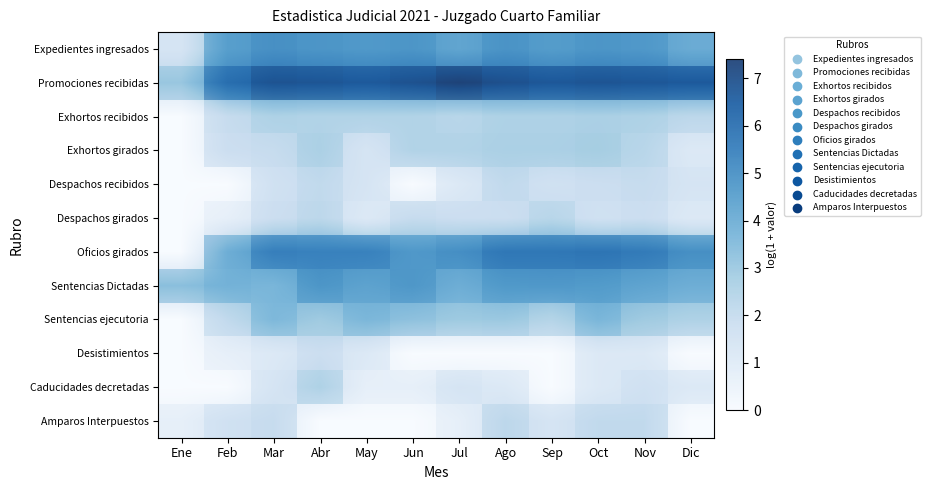

Where is Sentencias ejecutoria nearest to the value 1?

Ene